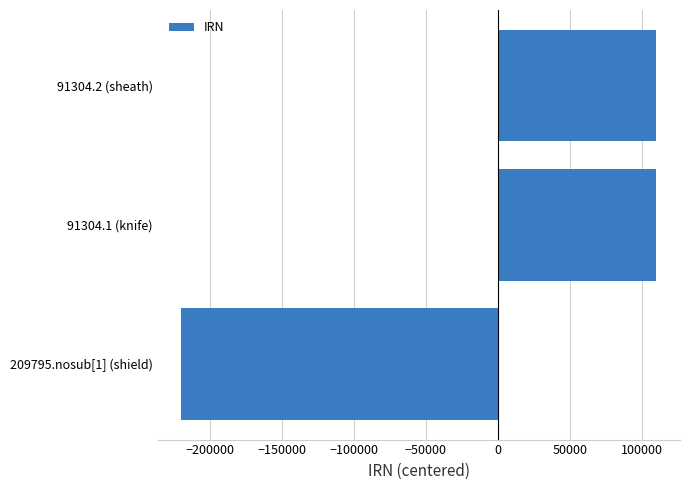

Which category has the lowest value across all series?

209795.nosub[1] (shield)